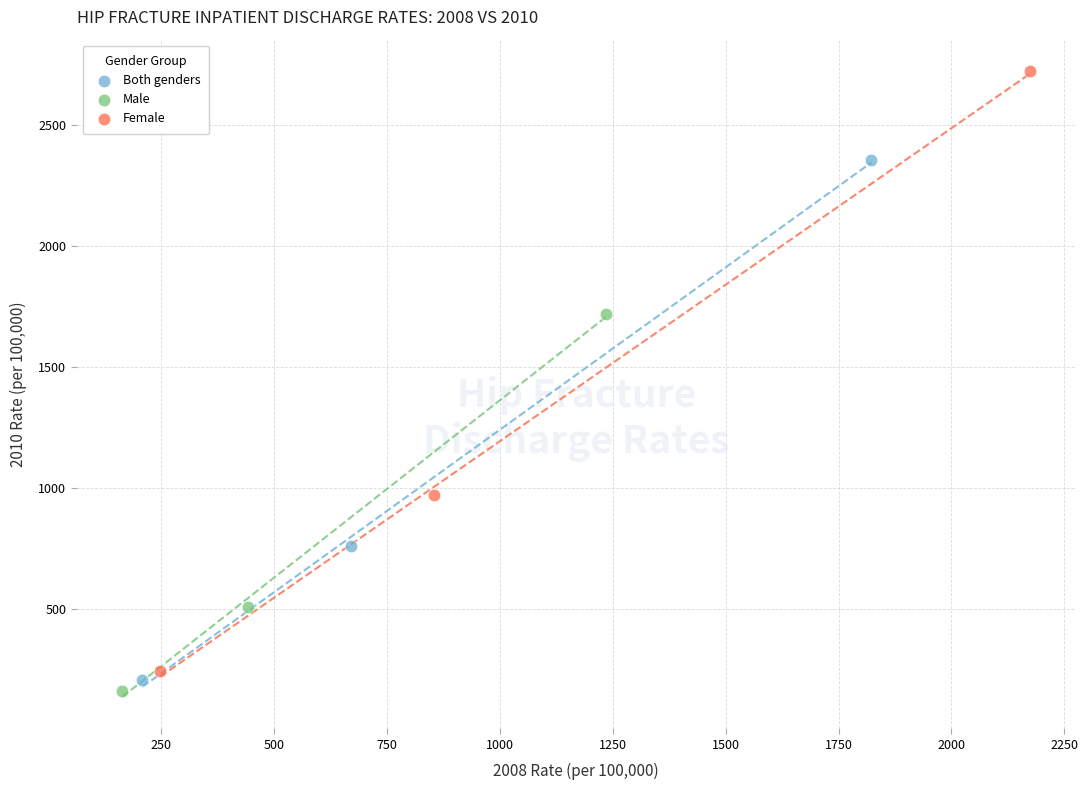

Which series reaches the maximum Y coordinate?

Female